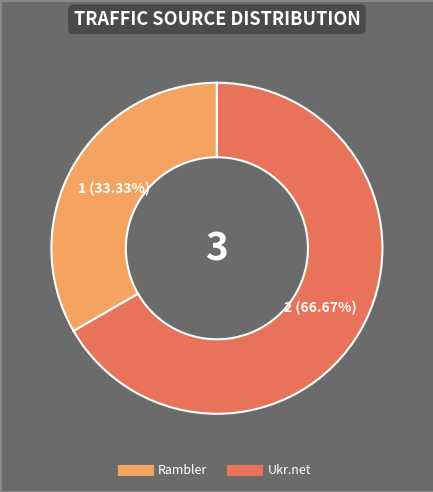

Is there a majority slice in this chart?

Yes